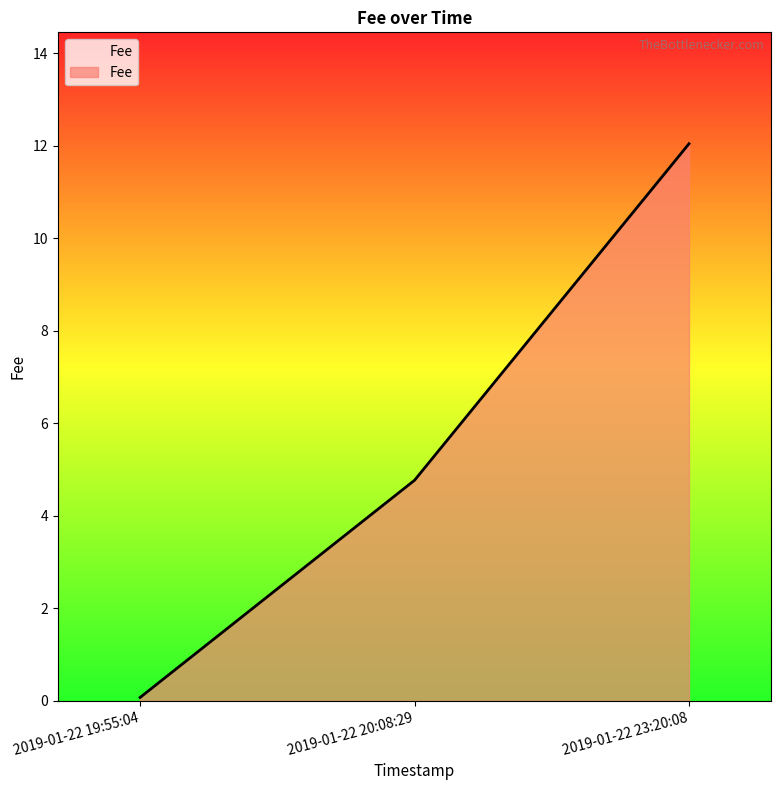

What is the change in value from 2019-01-22 19:55:04 to 2019-01-22 23:20:08?

+12.0